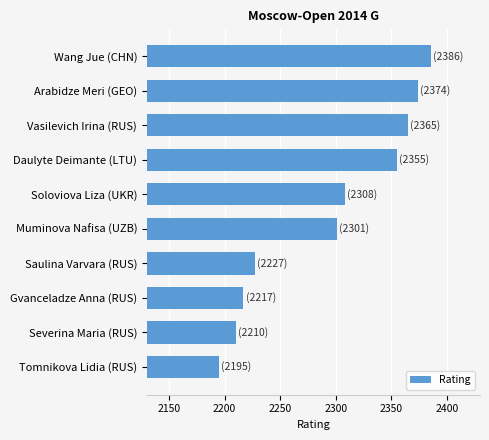

The chart shows a value of 717 at Wang Jue (CHN). True or false?

False